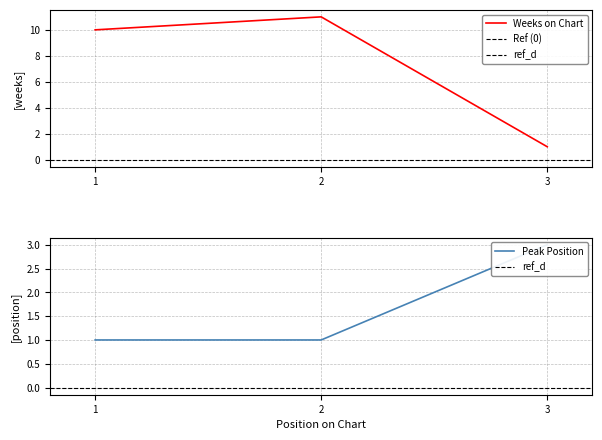

List the labels in order of Peak Position value, smallest first.

1, 2, 3